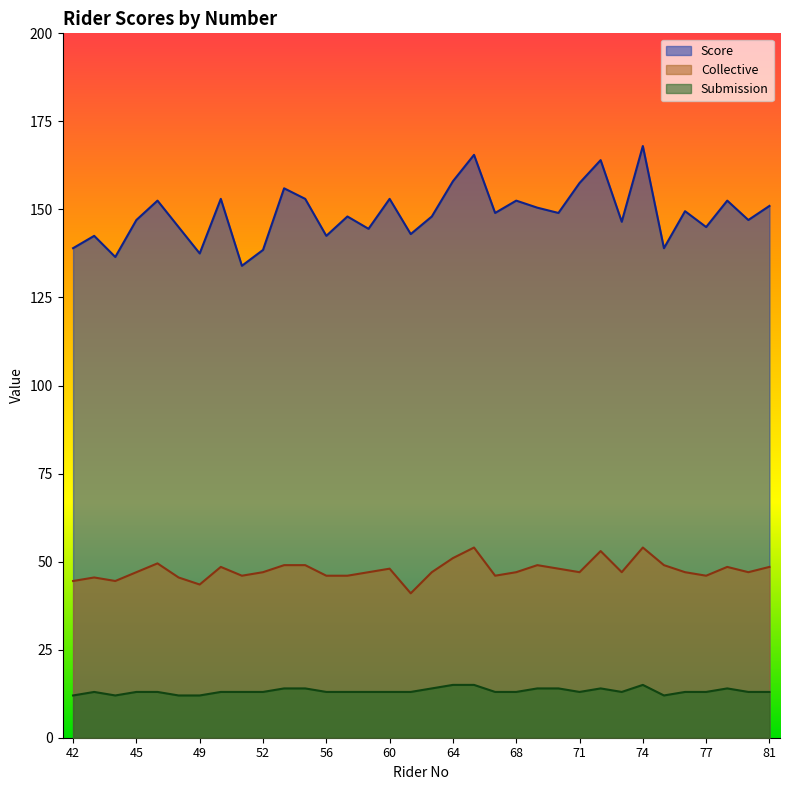

How many lines are shown in the chart?

3